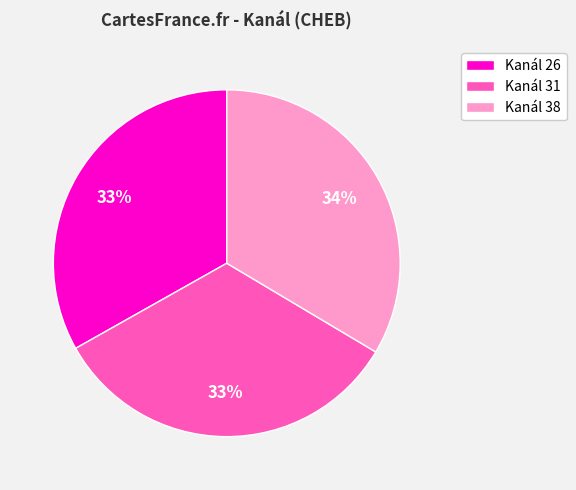

Approximately how many times larger is the value at Kanál 38 compared to Kanál 26?

1.0